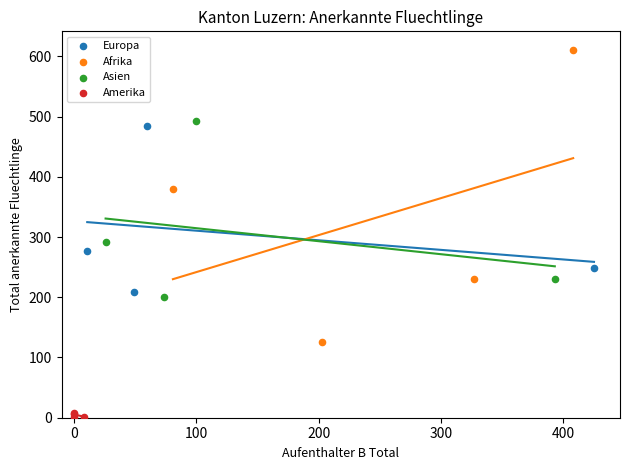

Which series reaches the maximum Y coordinate?

Afrika